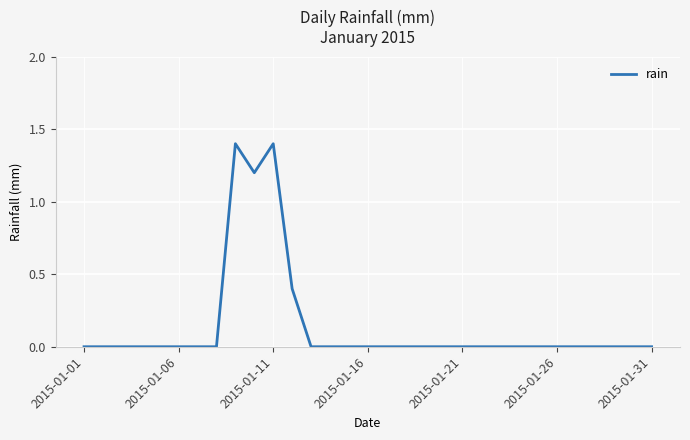

Reading right to left, what are all the values shown in this chart?

0.0	0.0	0.0	0.0	0.0	0.0	0.0	0.0	0.0	0.0	0.0	0.0	0.0	0.0	0.0	0.0	0.0	0.0	0.0	0.4	1.4	1.2	1.4	0.0	0.0	0.0	0.0	0.0	0.0	0.0	0.0